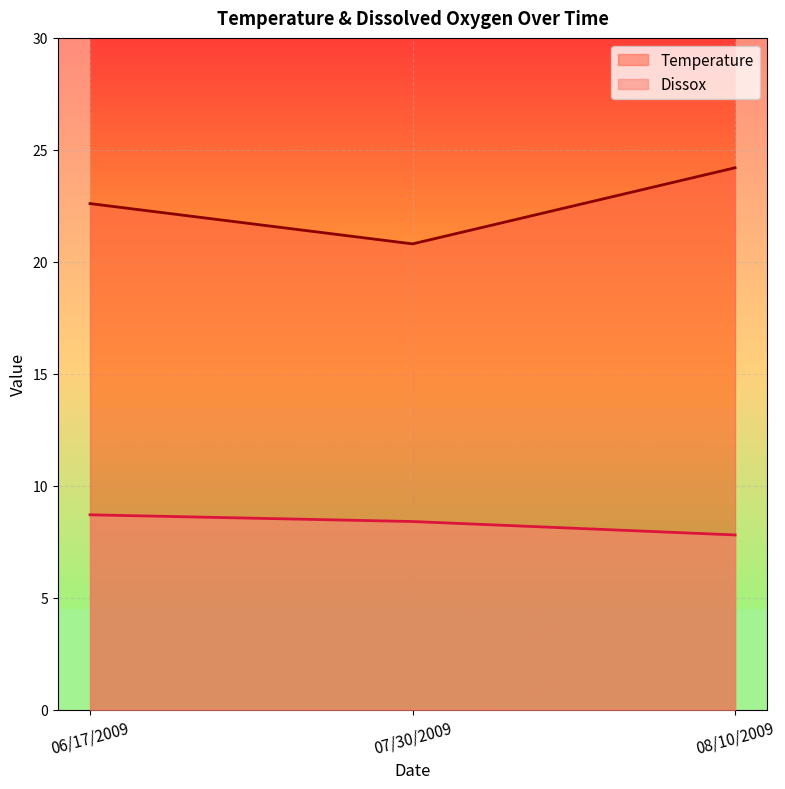

Which series changed the most between 06/17/2009 and 07/30/2009?

Temperature